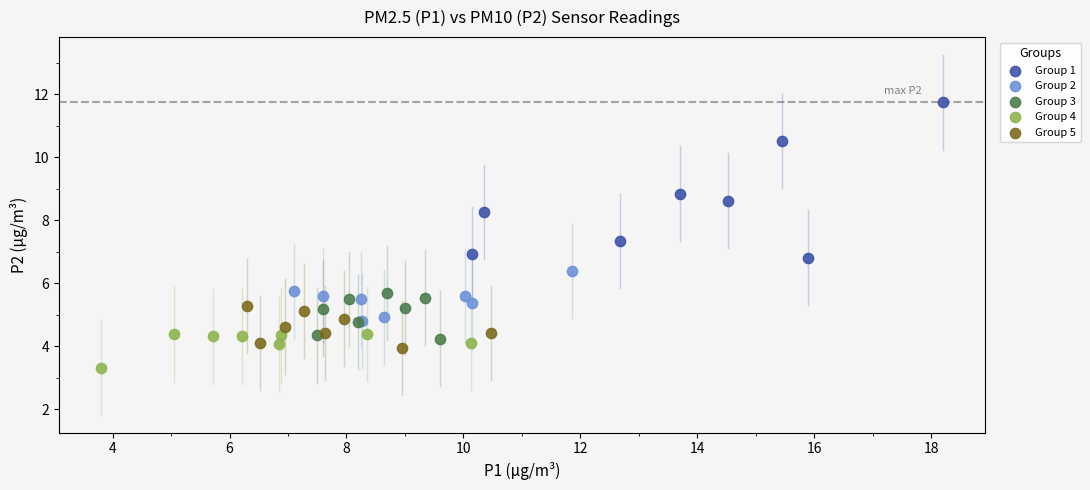

What are all the series names shown in the legend?

Group 1, Group 2, Group 3, Group 4, Group 5